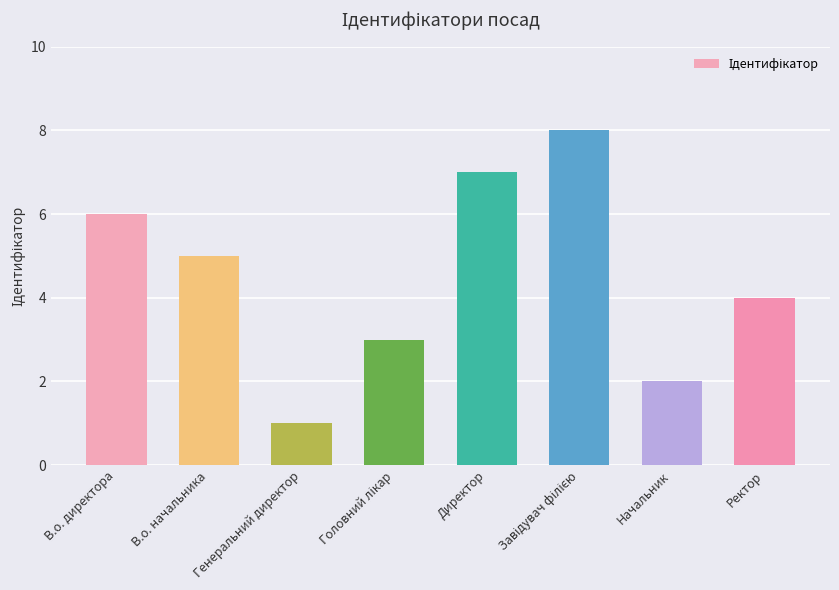

The value at Директор is 7. True or false?

True